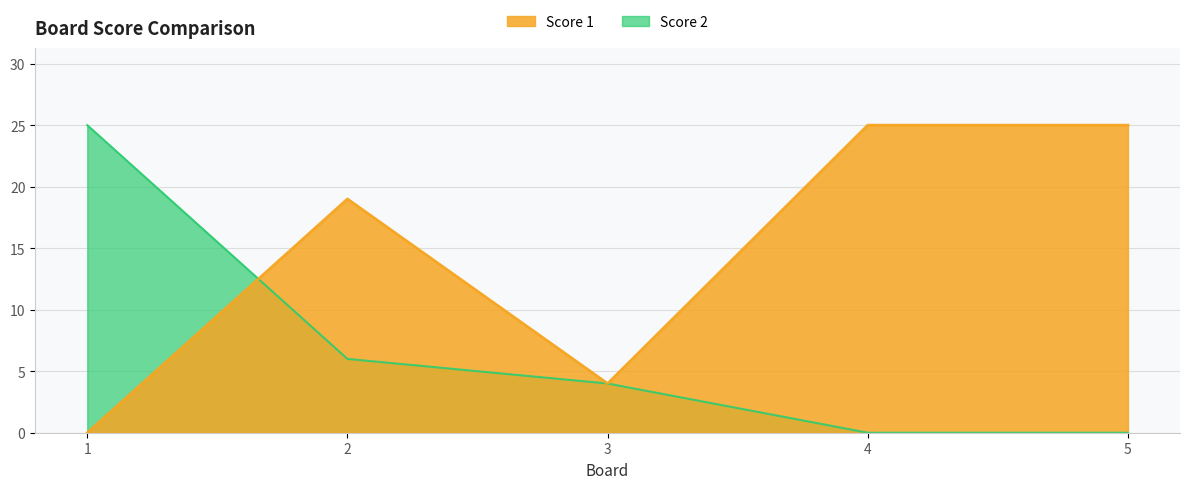

True or false: Score 2 has a value of 3 at 2.

False